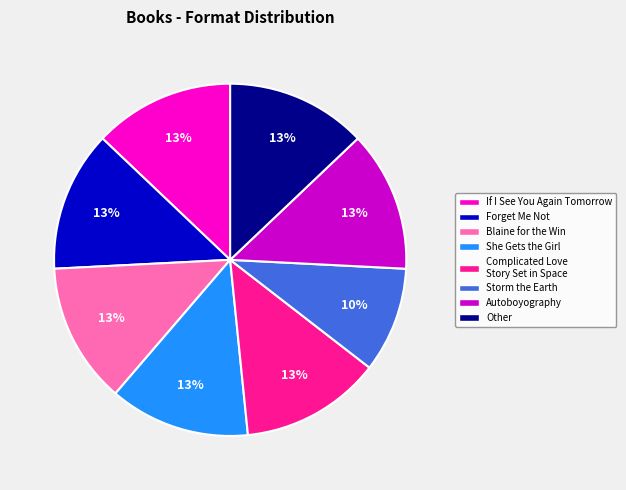

Is Forget Me Not the majority of the pie?

No